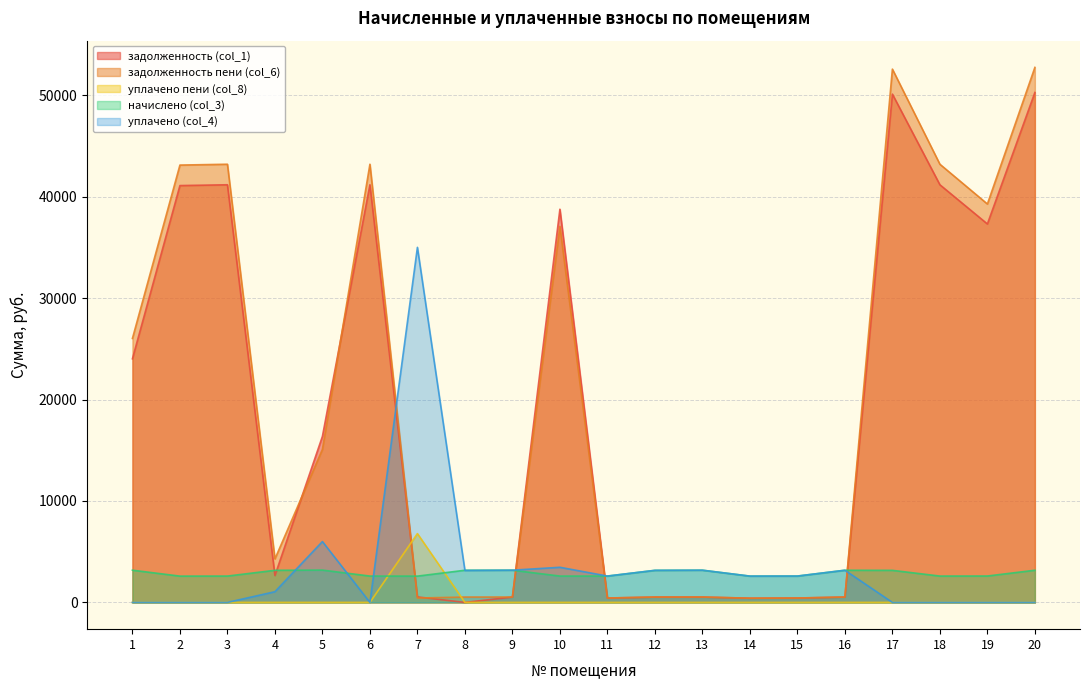

Between which two adjacent categories do уплачено пени (col_8) and задолженность (col_1) first intersect?

6 and 7